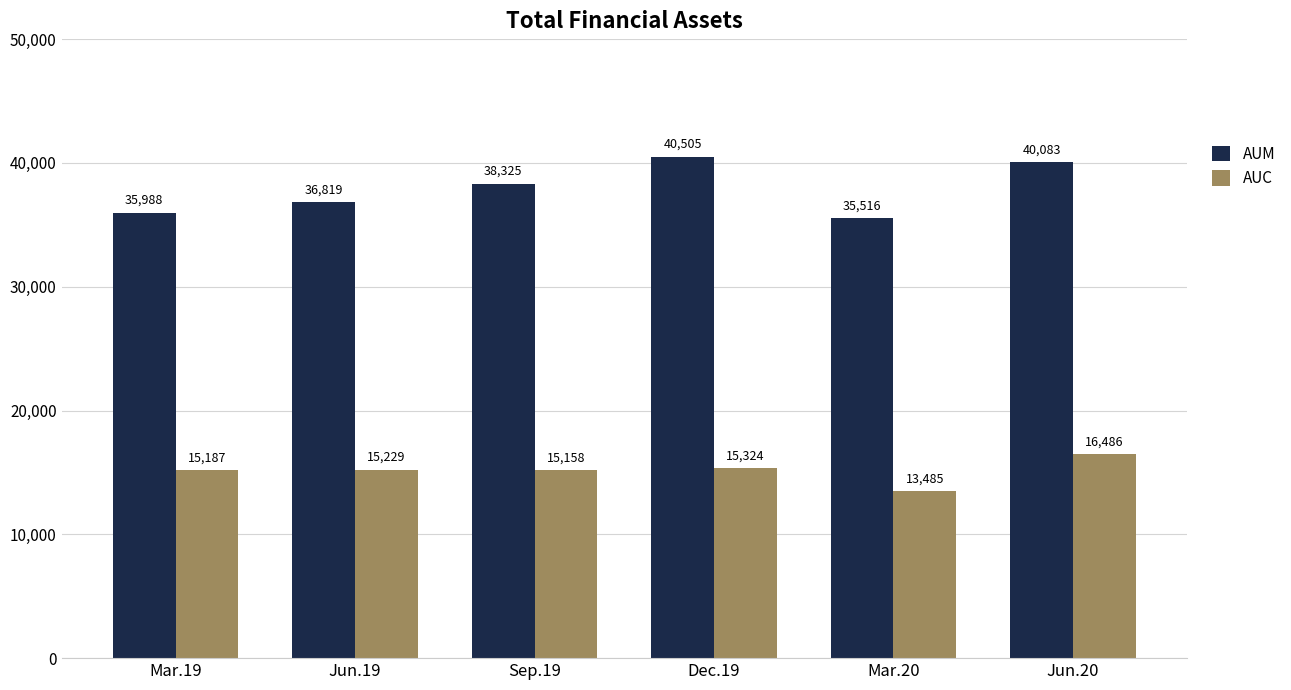

Does the chart contain stacked bars?

No